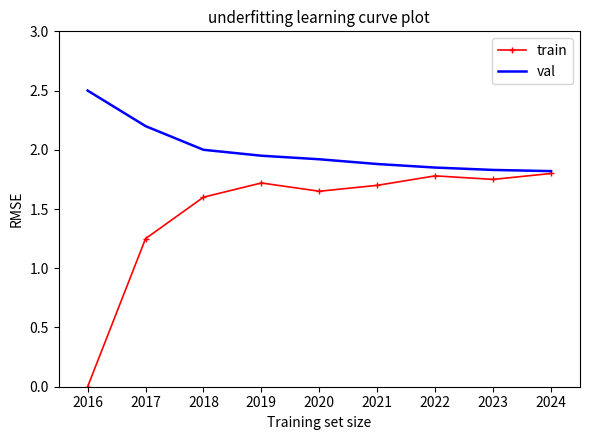

What is the spread (max minus min) of values at 2020?

0.3